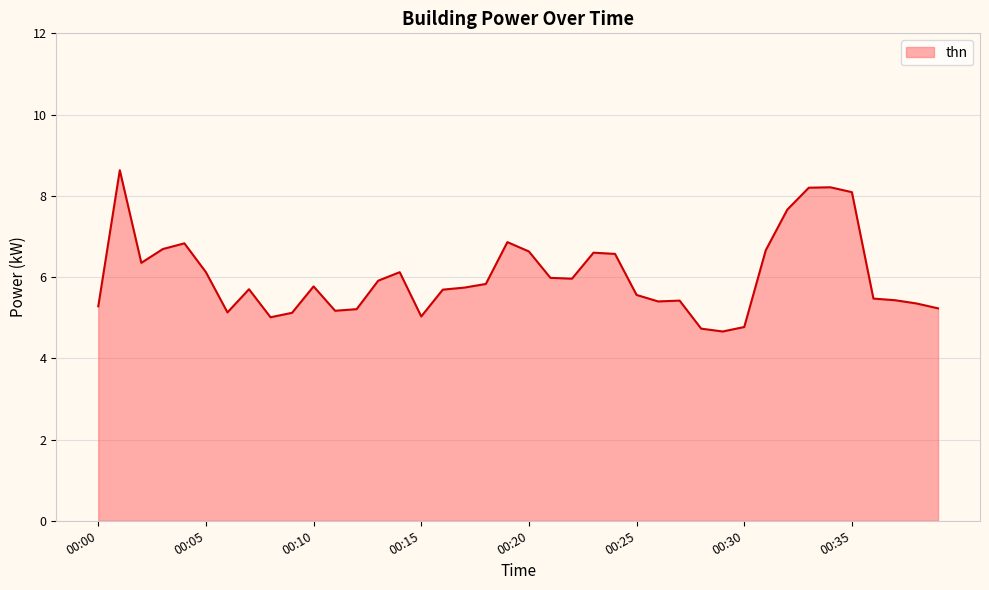

What is the difference between the maximum and minimum values?

4.0